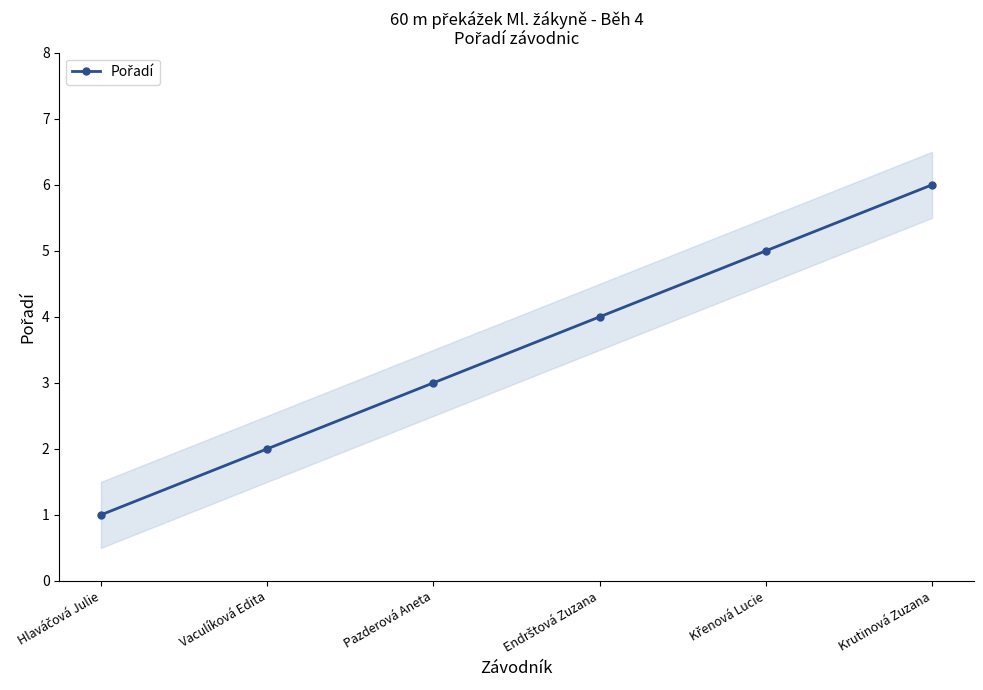

What position from the right is Hlaváčová Julie?

6